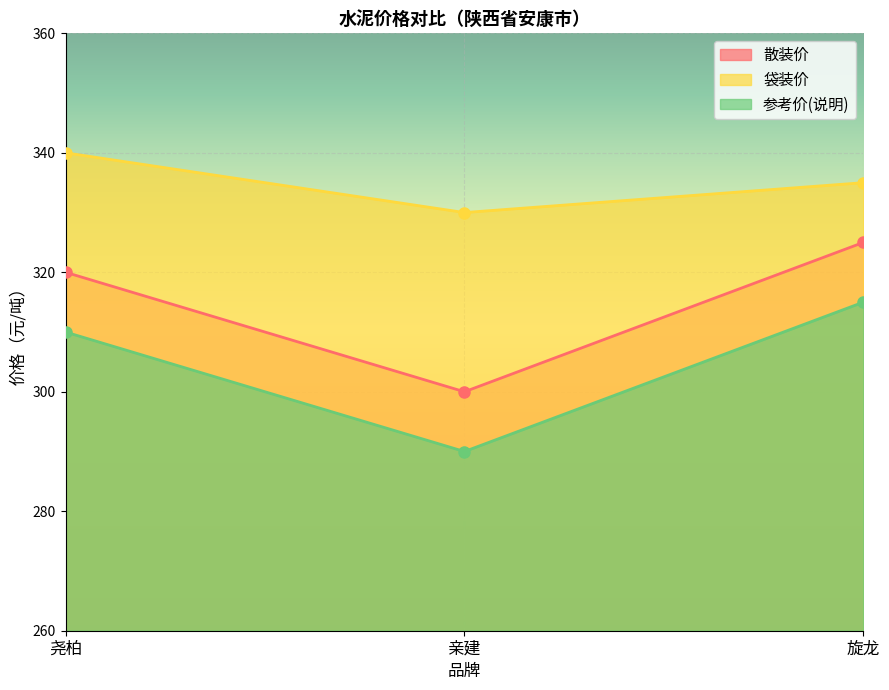

How many lines are shown in the chart?

3